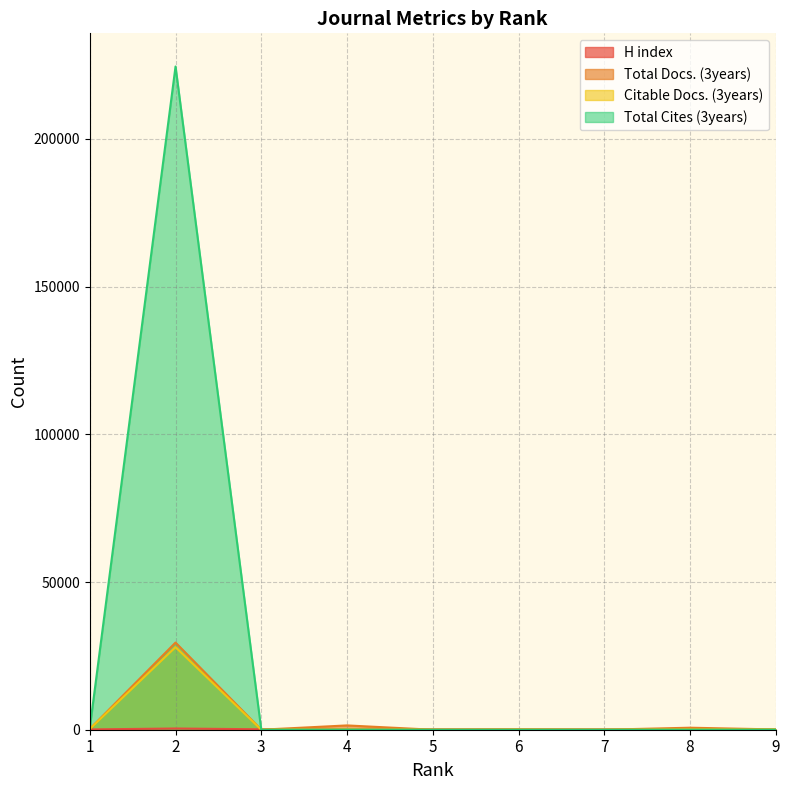

Is the value of Citable Docs. (3years) at 2 greater than the value of Total Cites (3years) at 4?

Yes